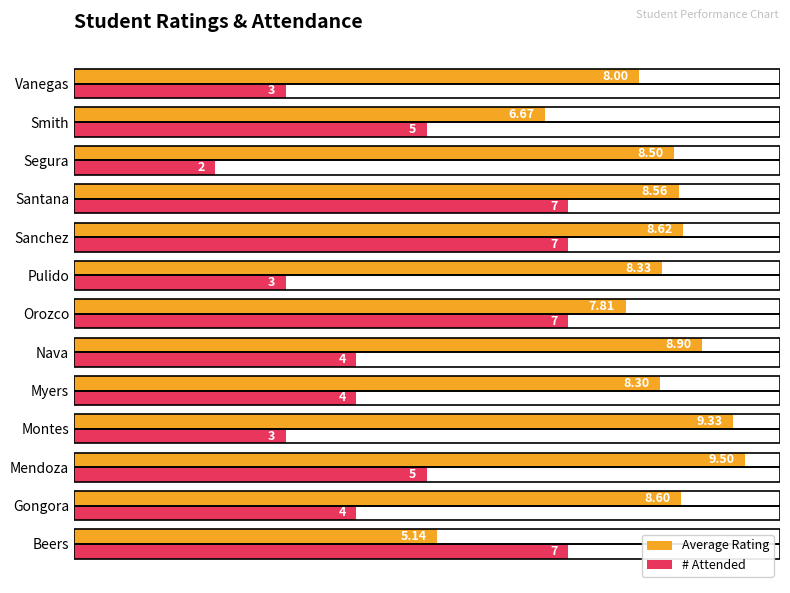

Which series has the widest spread of values?

# Attended